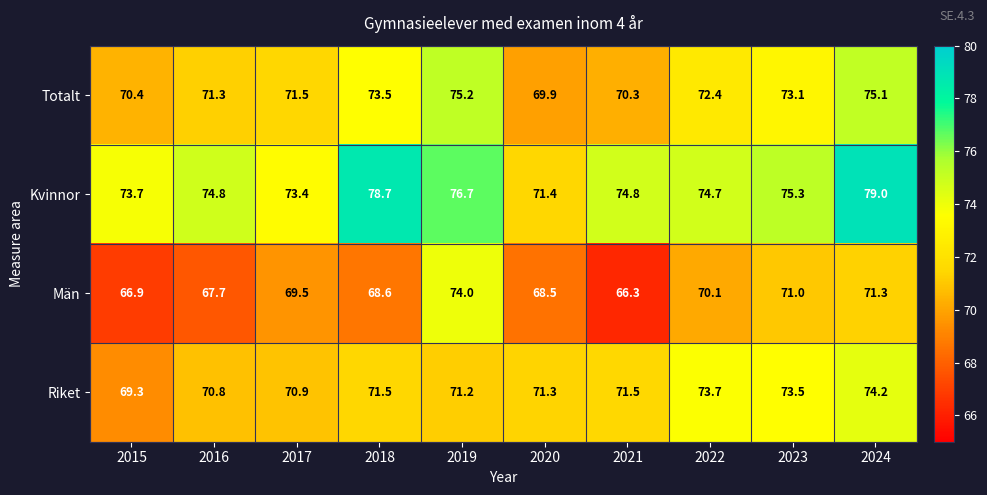

At 2023, list the series in order from largest to smallest.

Kvinnor, Riket, Totalt, Män